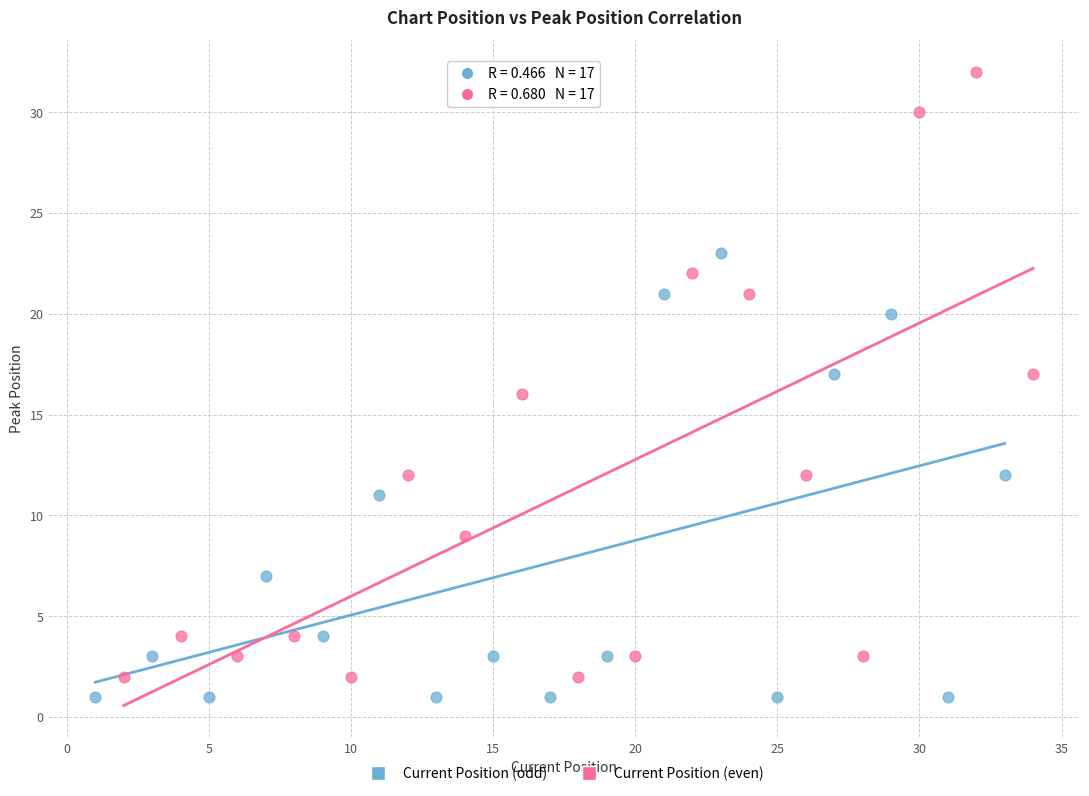

Which series reaches the maximum Y coordinate?

Current Position (even)